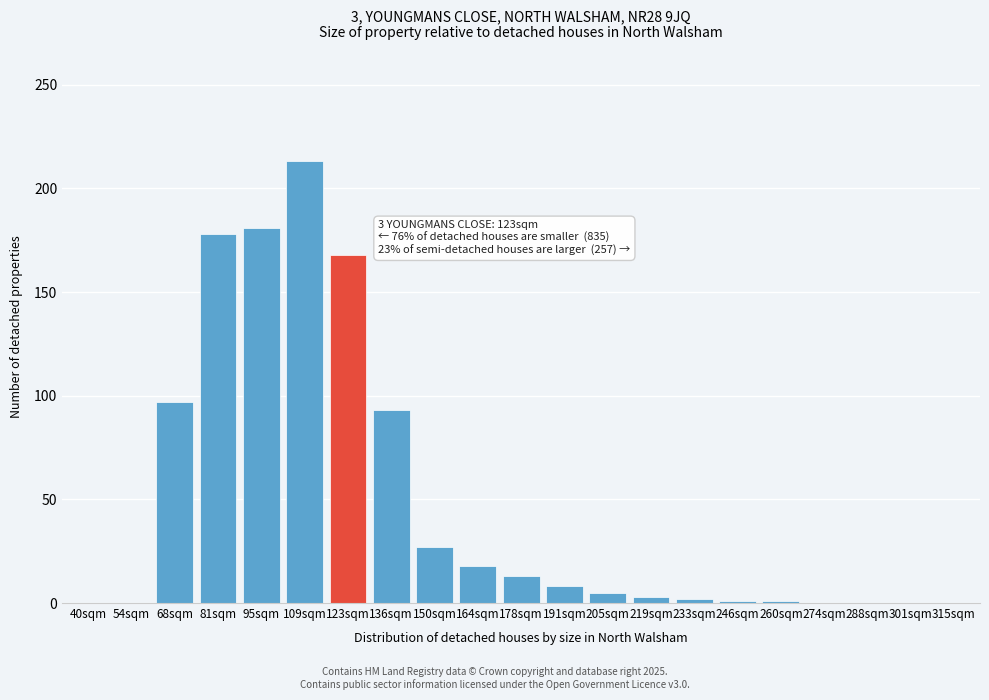

The chart shows a value of 181 at 95sqm. True or false?

True